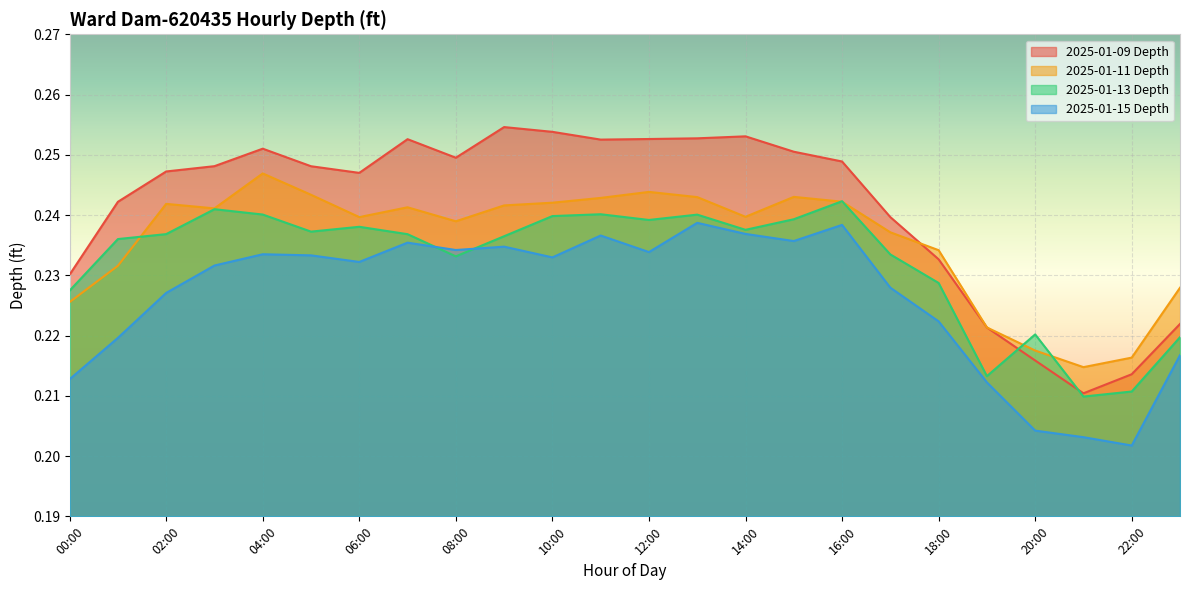

Which series changed the most between 09:00 and 13:00?

2025-01-15 Depth